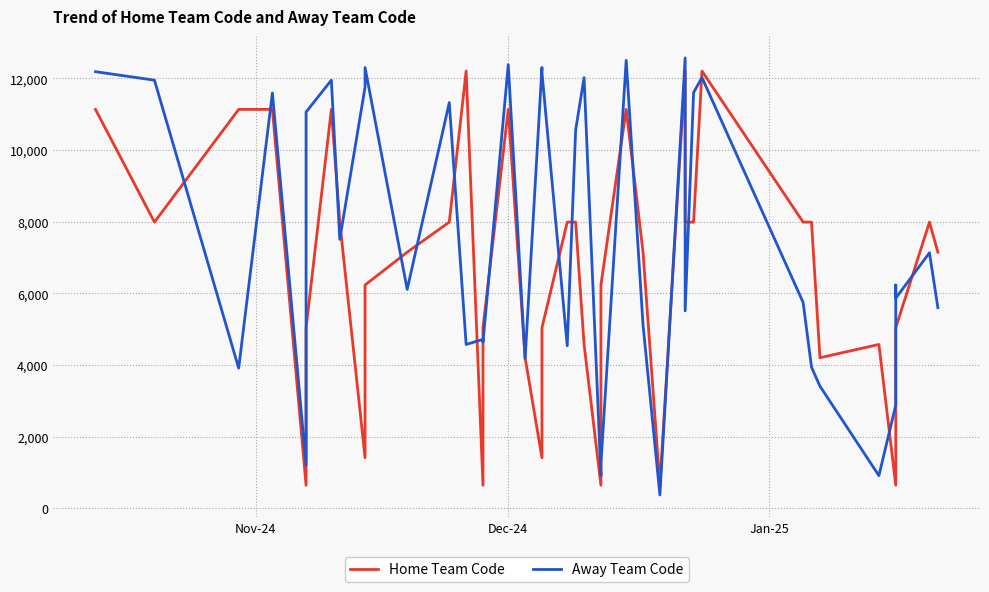

List the series in order of their overall mean, highest first.

Away Team Code, Home Team Code